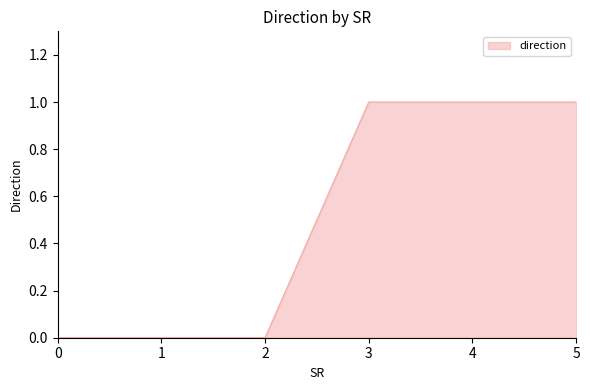

True or false: the data shows 1 at 1.

False